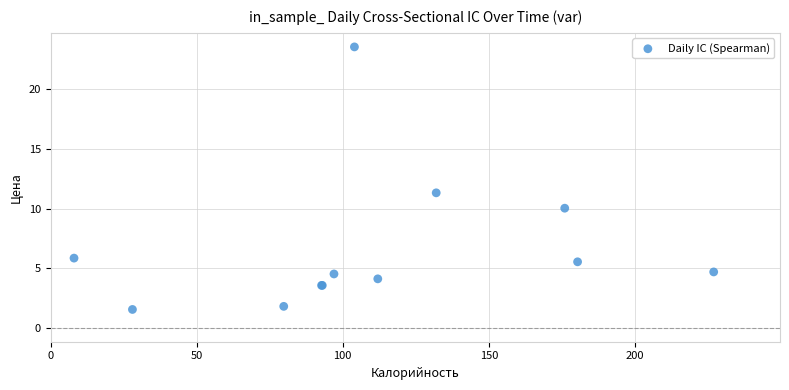

What Y value in the scatter plot is closest to 12?

11.3